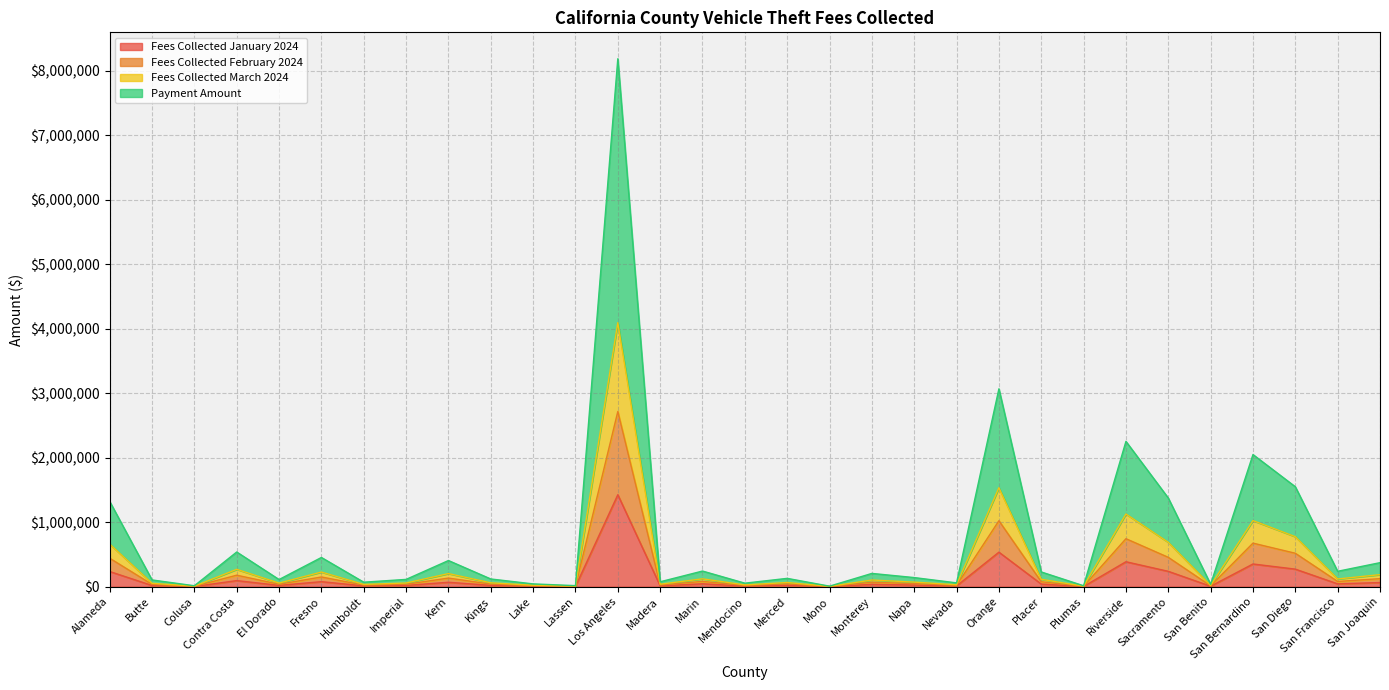

What are all the series names shown in the legend?

Fees Collected January 2024, Fees Collected February 2024, Fees Collected March 2024, Payment Amount